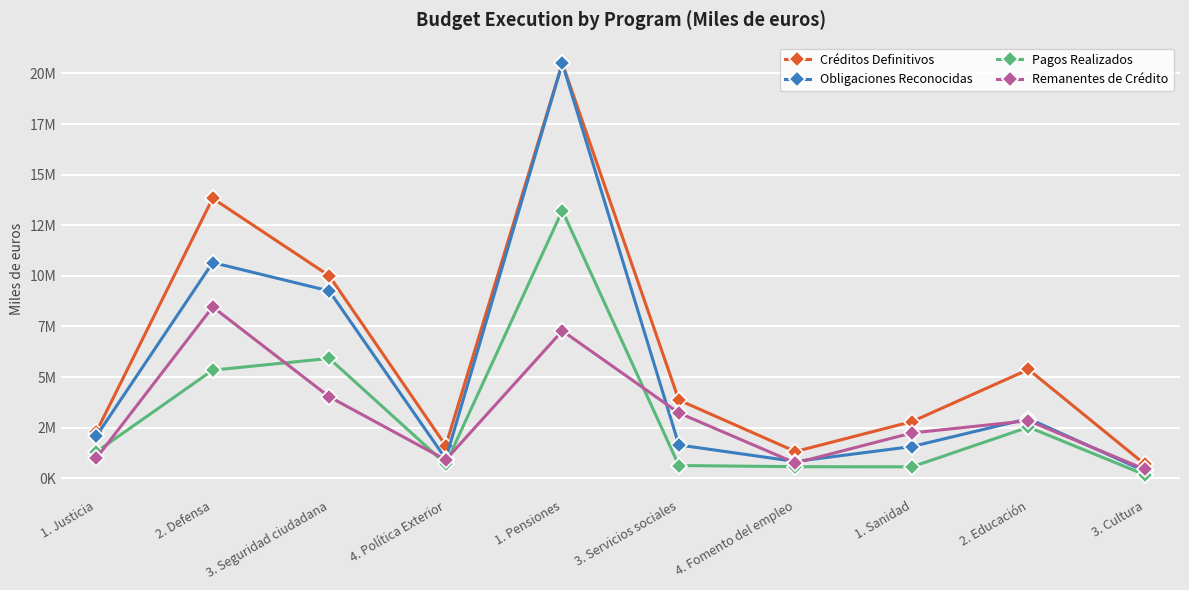

What are all the series names shown in the legend?

Créditos Definitivos, Obligaciones Reconocidas, Pagos Realizados, Remanentes de Crédito